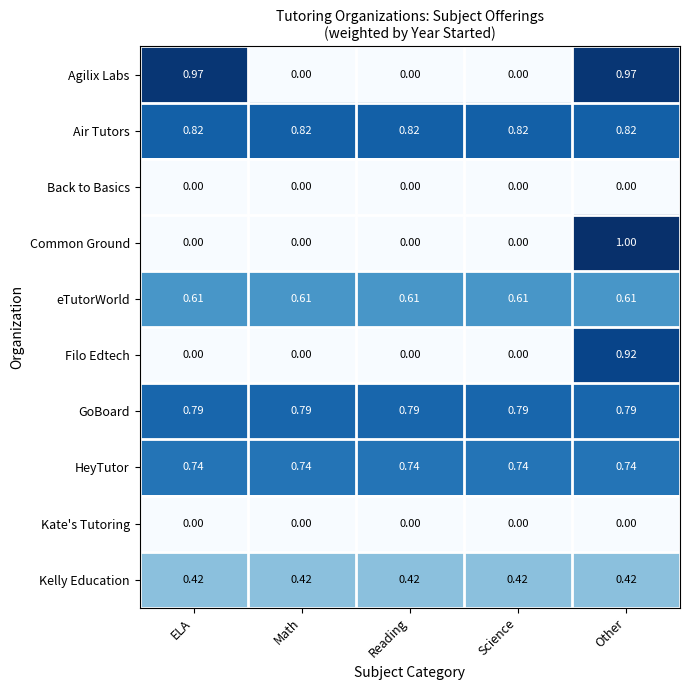

Which series has the widest spread of values?

Common Ground